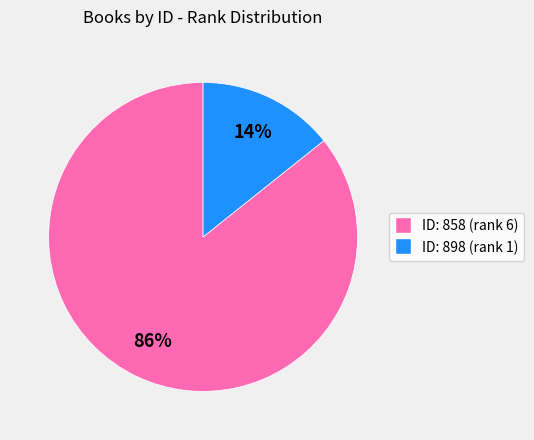

To the nearest percent, what is the average slice percentage?

50%